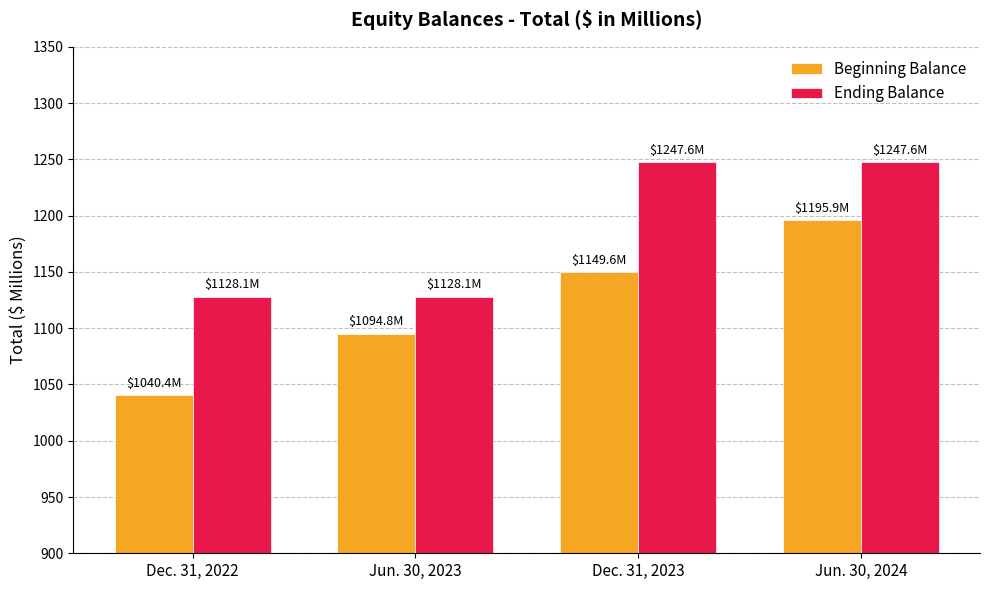

True or false: Ending Balance has a value of 1247.6 at Jun. 30, 2024.

True